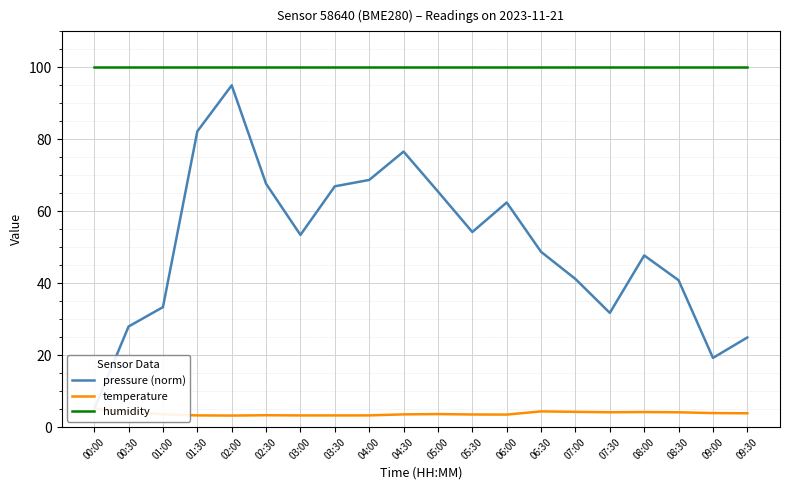

At which category is the sum across all series the highest?

02:00